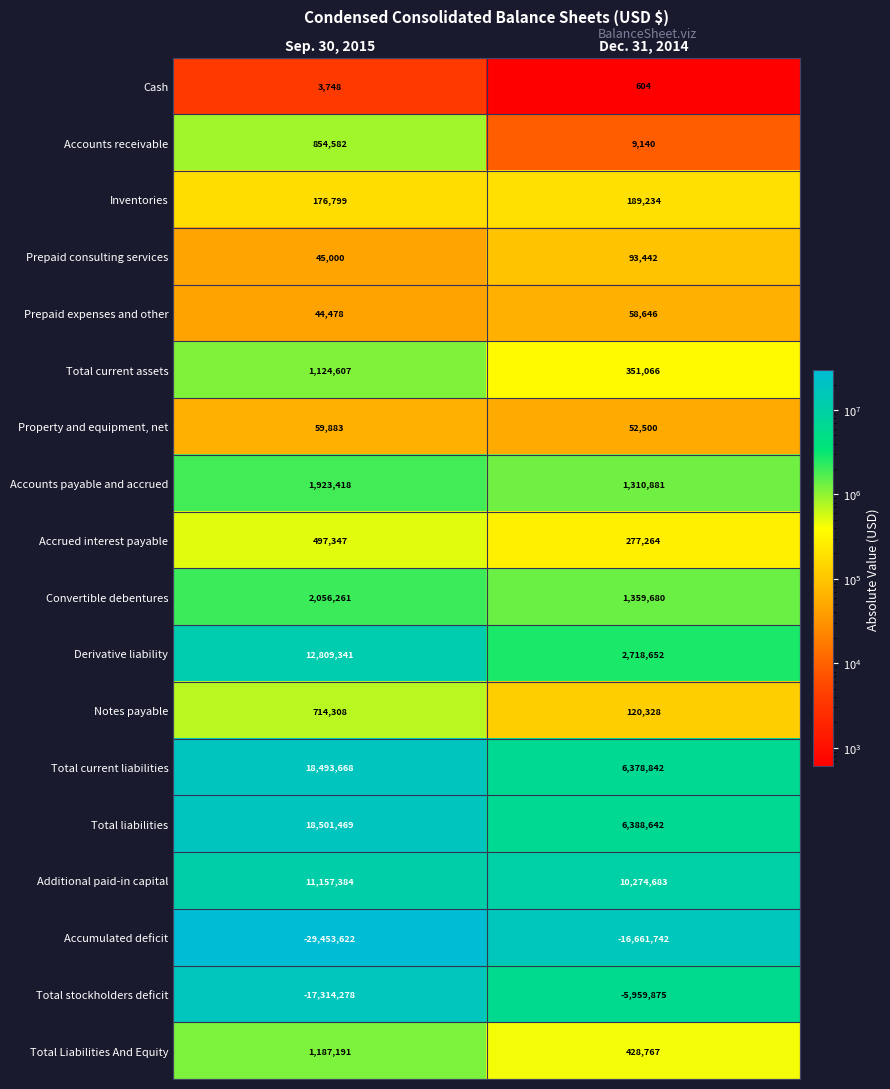

What is the difference between the Accrued interest payable values at Sep. 30, 2015 and Dec. 31, 2014?

220083